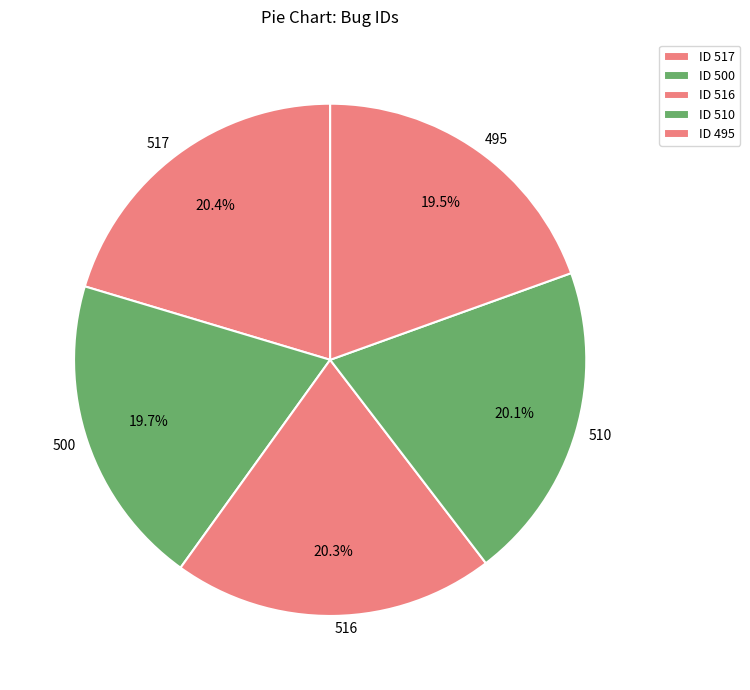

The 500 slice represents 20% of the pie. True or false?

True